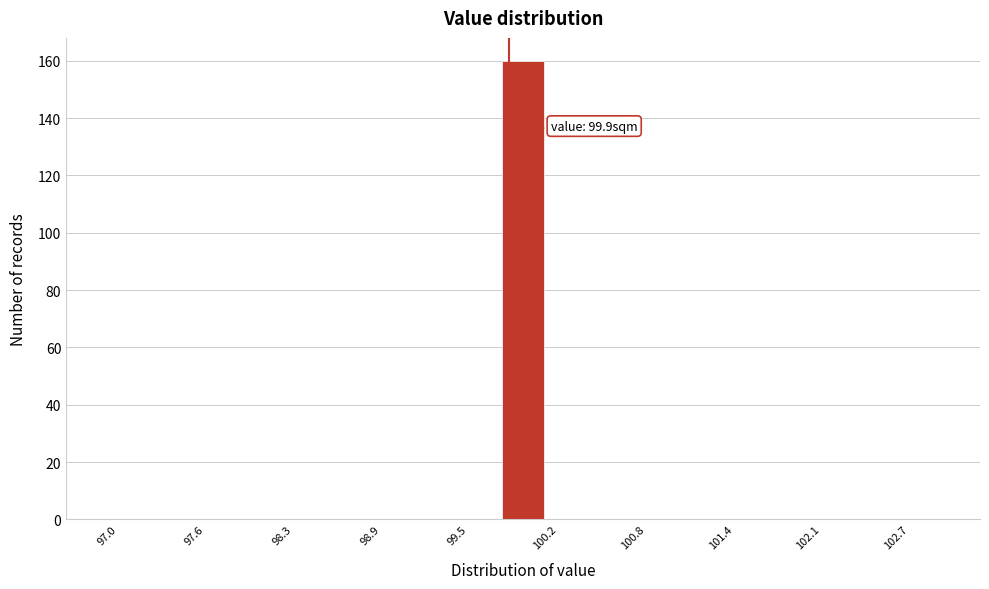

Read against the x-axis, roughly where is the centre of the tallest bar?

100.0